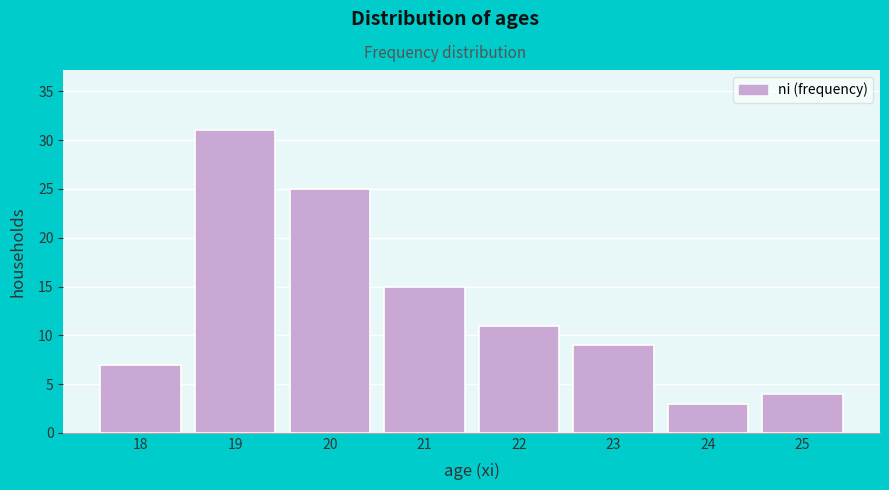

Reading left to right, transcribe all the data shown in this chart.

7	31	25	15	11	9	3	4